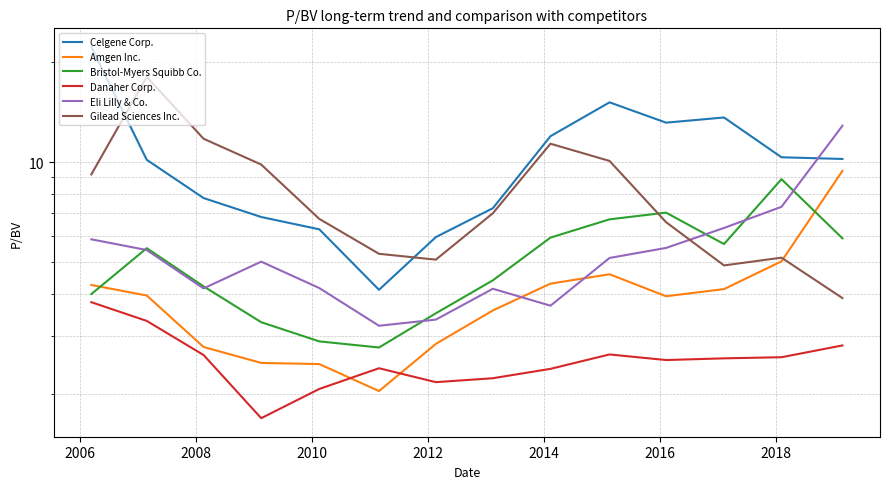

The Eli Lilly & Co. series shows 8.9 at 9. True or false?

False